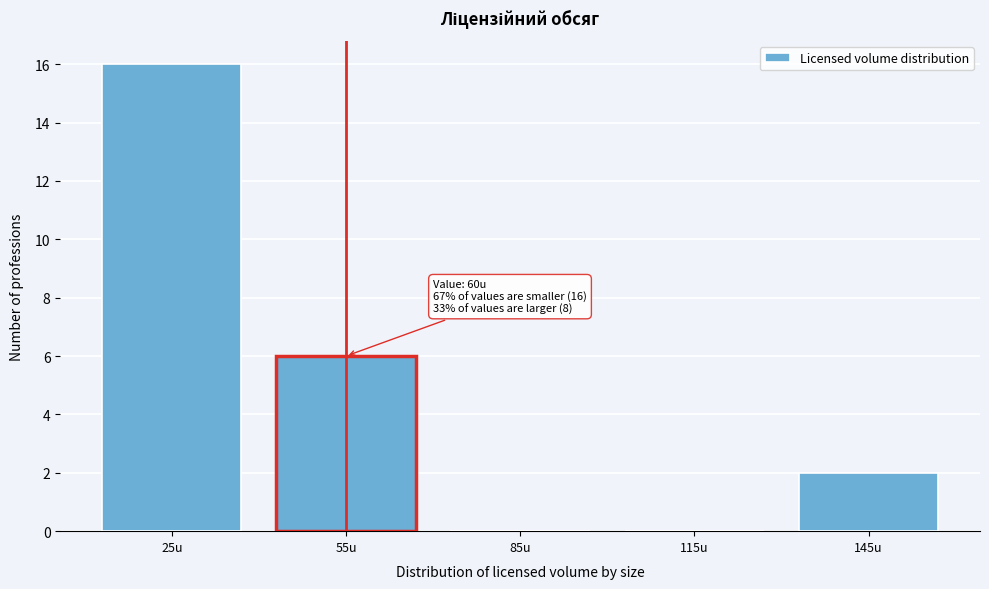

Reading left to right, extract all data points from this chart.

25u=16	55u=6	85u=0	115u=0	145u=2